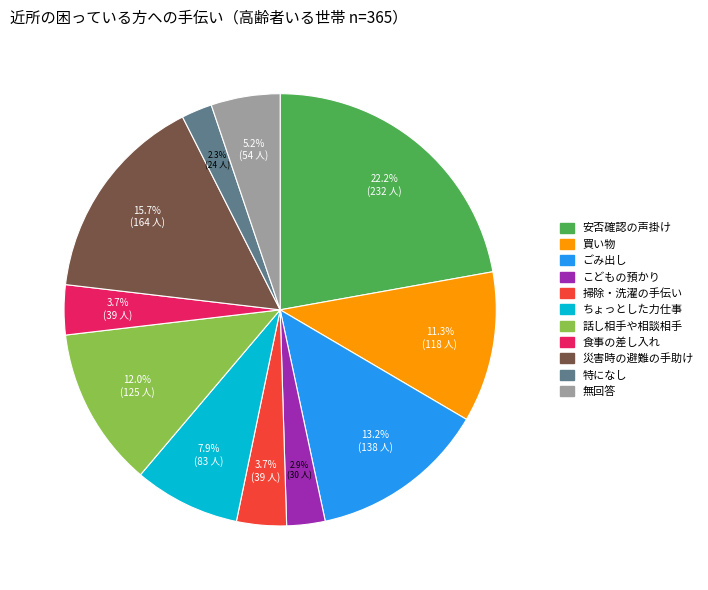

How many slices are in this pie chart?

11